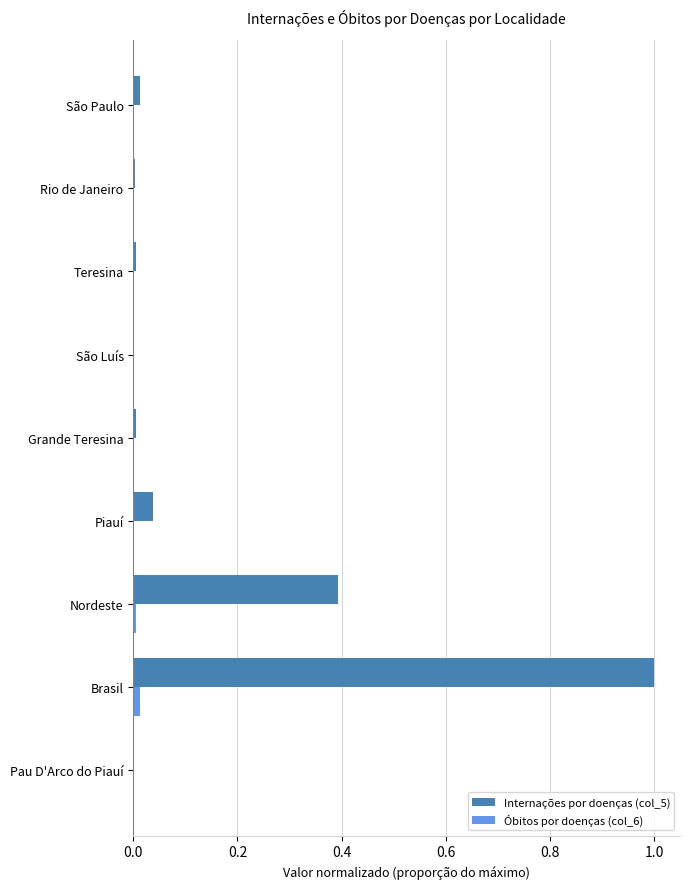

How many distinct data groups are displayed?

2